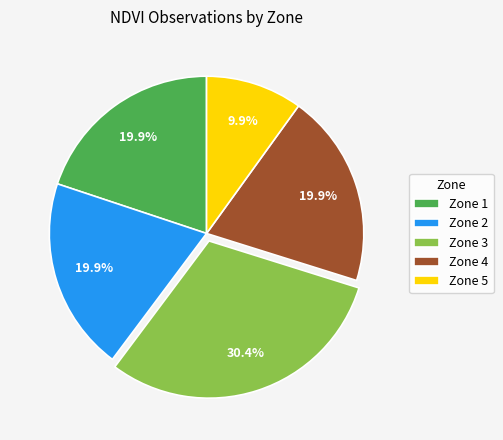

What is the largest slice in the pie chart?

Zone 3